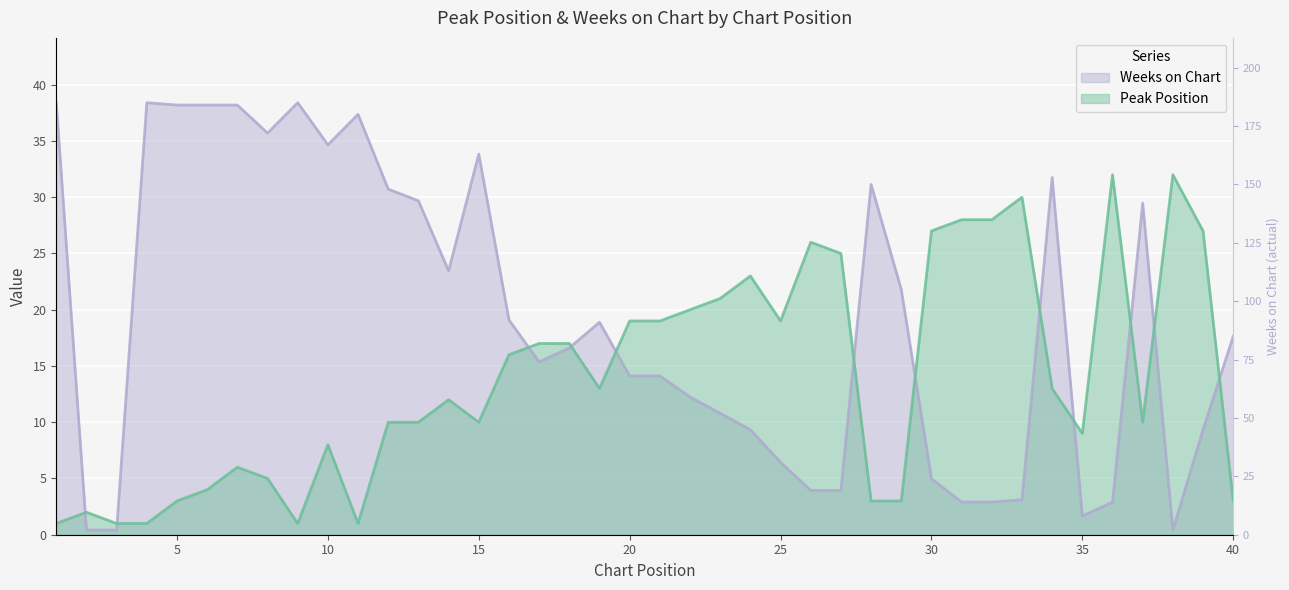

What is the difference between the second highest and second lowest values in the Weeks on Chart series?

38.0